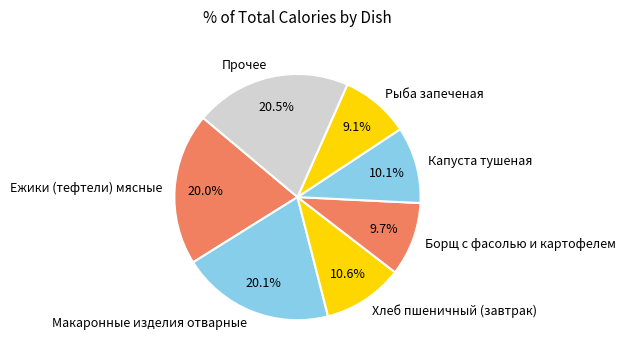

Which category has the smallest portion of the pie?

Рыба запеченая